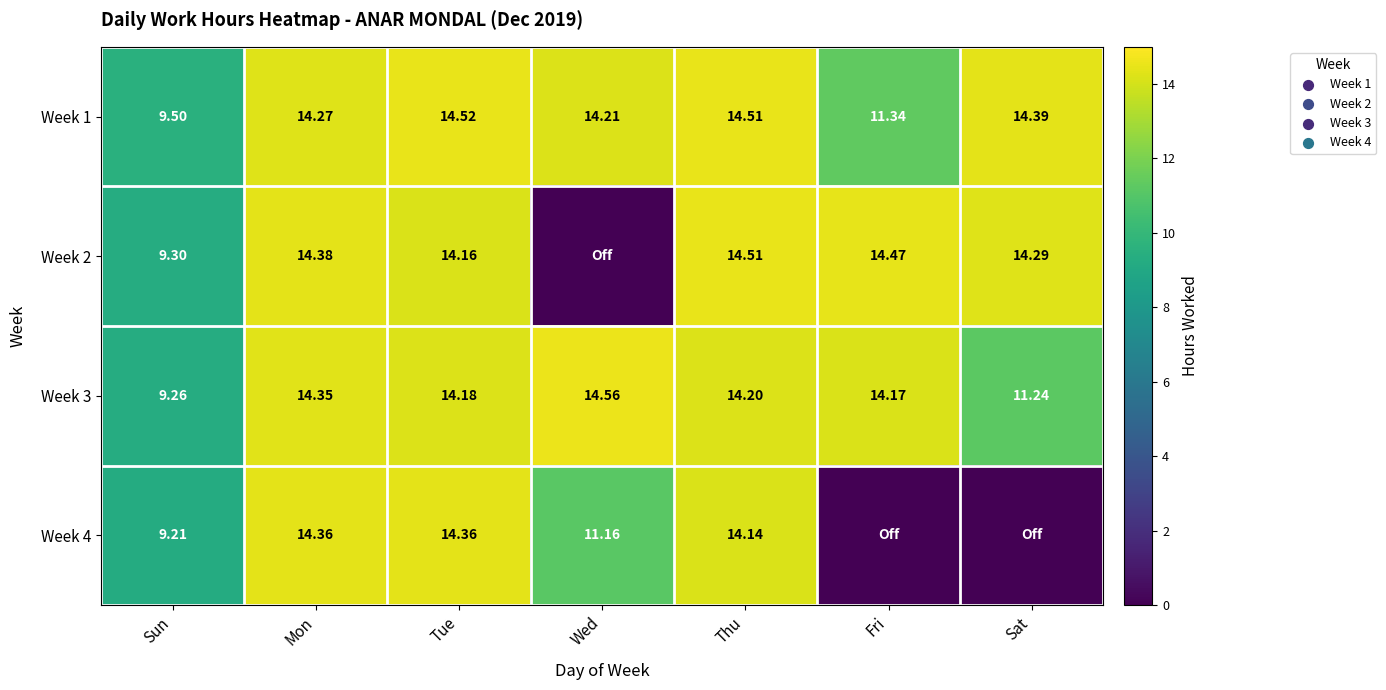

Rank the categories by Week 1 value from lowest to highest.

Sun, Fri, Wed, Mon, Sat, Thu, Tue